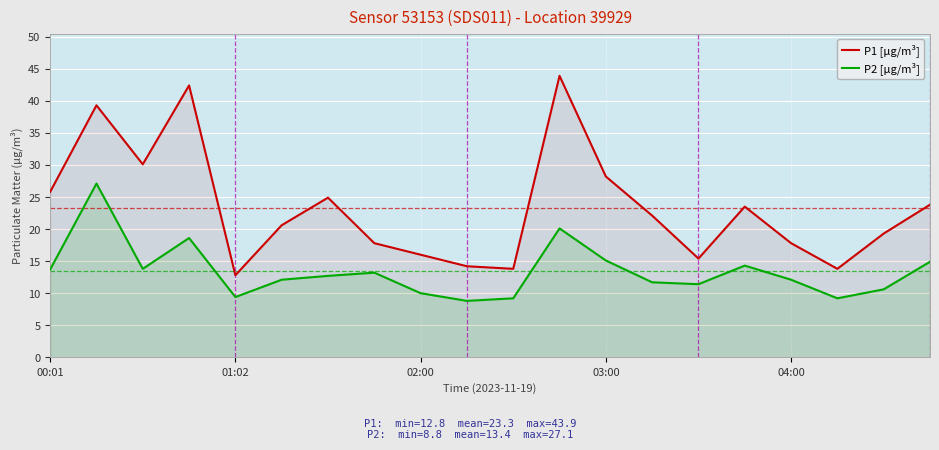

How many values in the P1 [µg/m³] series are below 22?

10